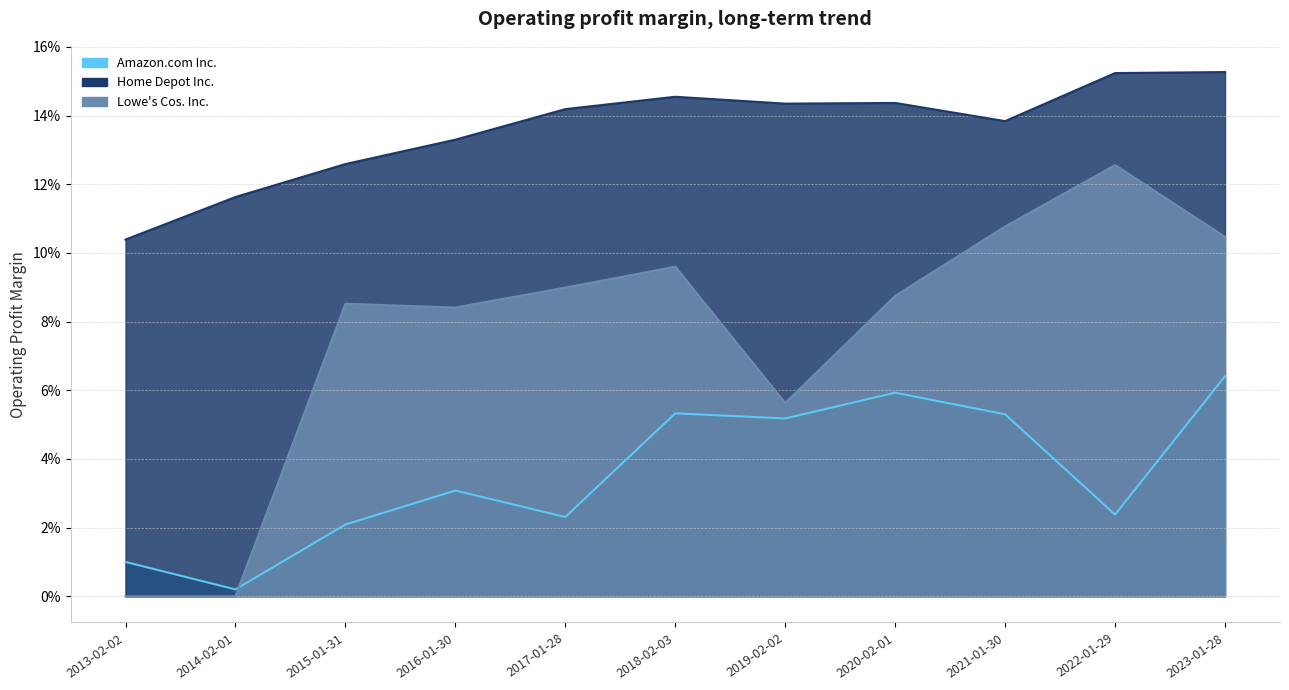

What is the total value across all series at 2021-01-30?

0.3